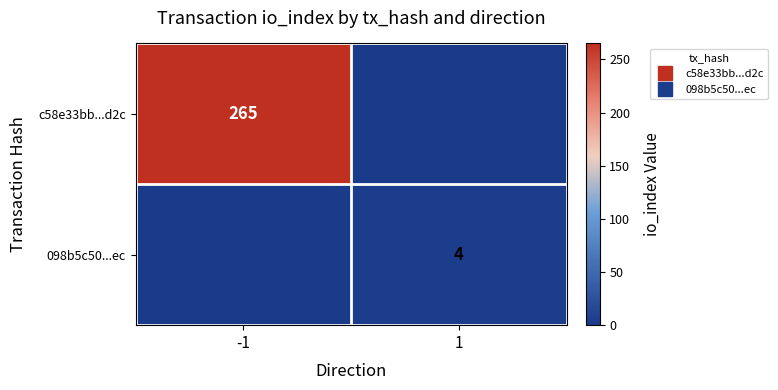

Rank the series by their maximum value, from highest to lowest.

c58e33bb...d2c, 098b5c50...ec